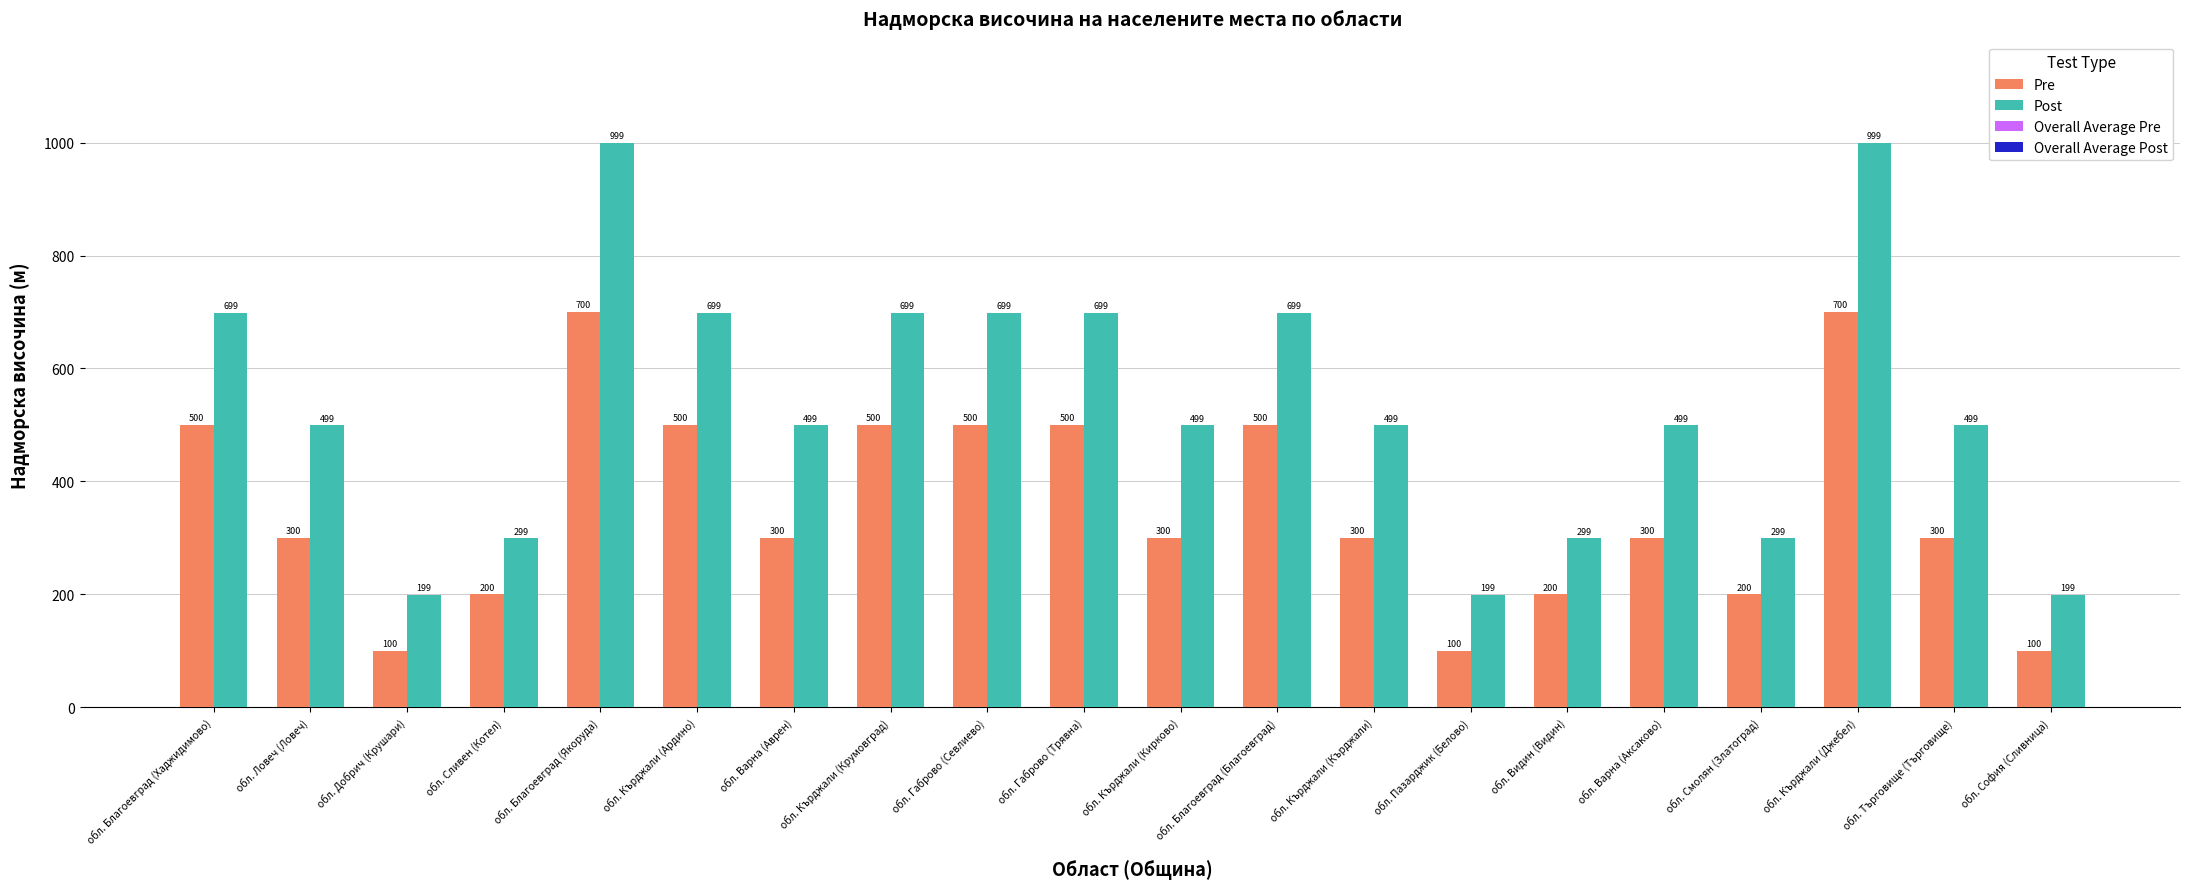

What is the spread (max minus min) of values at обл. Кърджали (Крумовград)?

199